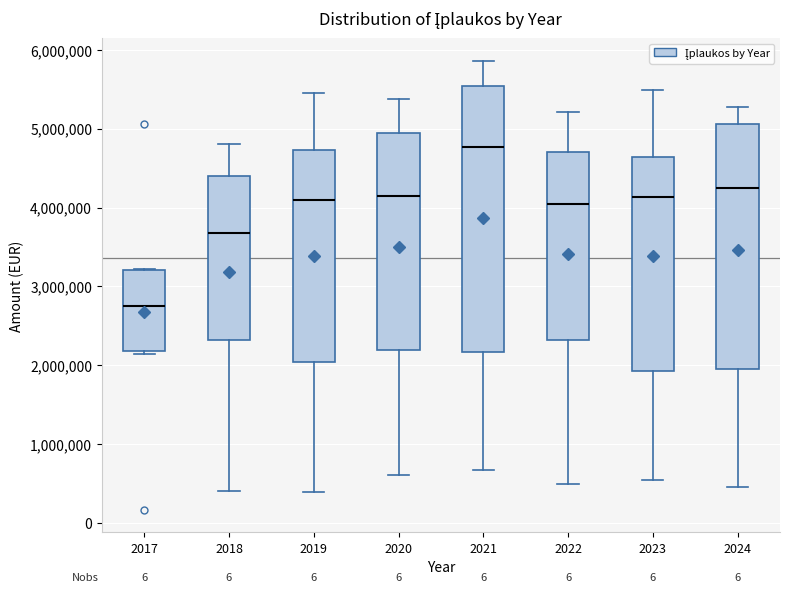

Reading left to right, read every box against the y-axis: the position of its median line, the range the box covers, and the ends of its whiskers. The values are not printed on the chart, so give them approximately, as read against the axis.

2017: median 2700000, box 2200000 to 3200000, whiskers 2100000 to 3200000
2018: median 3700000, box 2300000 to 4400000, whiskers 400000 to 4800000
2019: median 4100000, box 2000000 to 4700000, whiskers 400000 to 5500000
2020: median 4100000, box 2200000 to 4900000, whiskers 600000 to 5400000
2021: median 4800000, box 2200000 to 5500000, whiskers 700000 to 5900000
2022: median 4000000, box 2300000 to 4700000, whiskers 500000 to 5200000
2023: median 4100000, box 1900000 to 4600000, whiskers 500000 to 5500000
2024: median 4300000, box 2000000 to 5100000, whiskers 500000 to 5300000